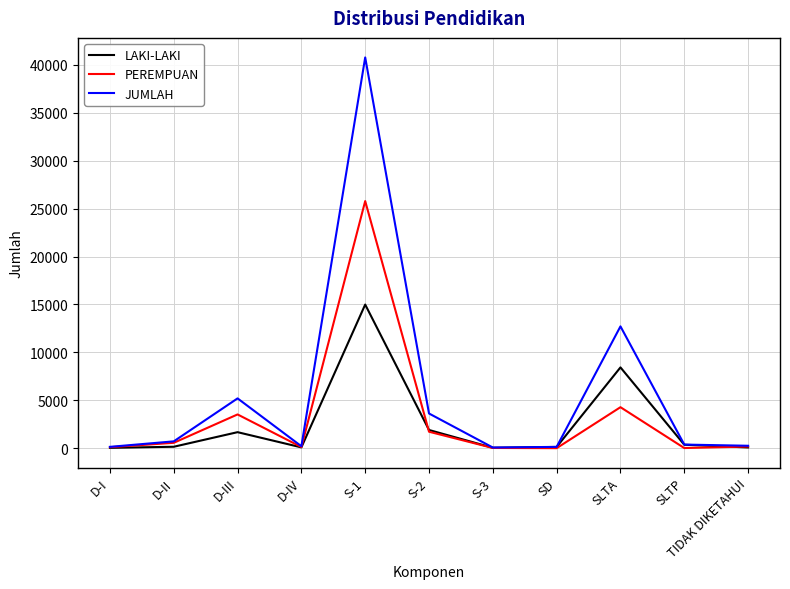

Which series changed the most between SD and SLTA?

JUMLAH